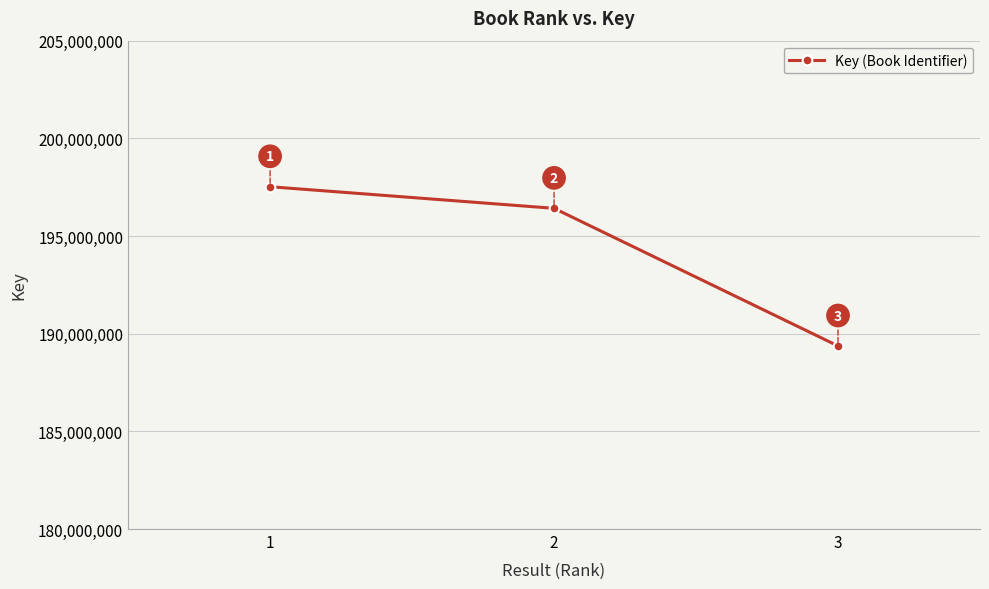

What is the difference between the values at 1 and 3?

8151036